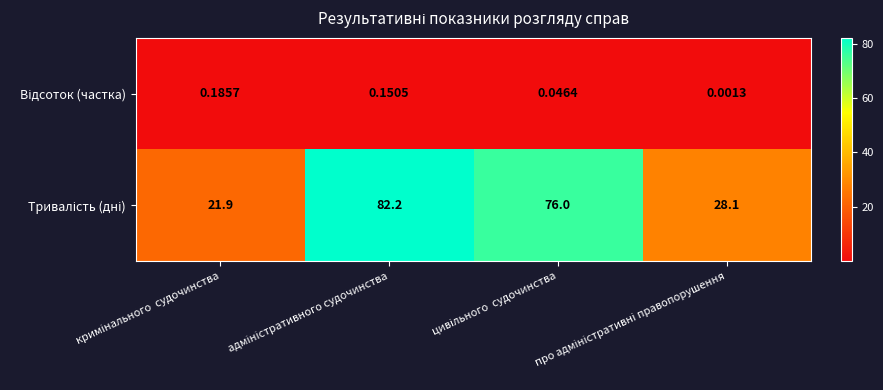

What is the maximum value shown in the chart?

82.2